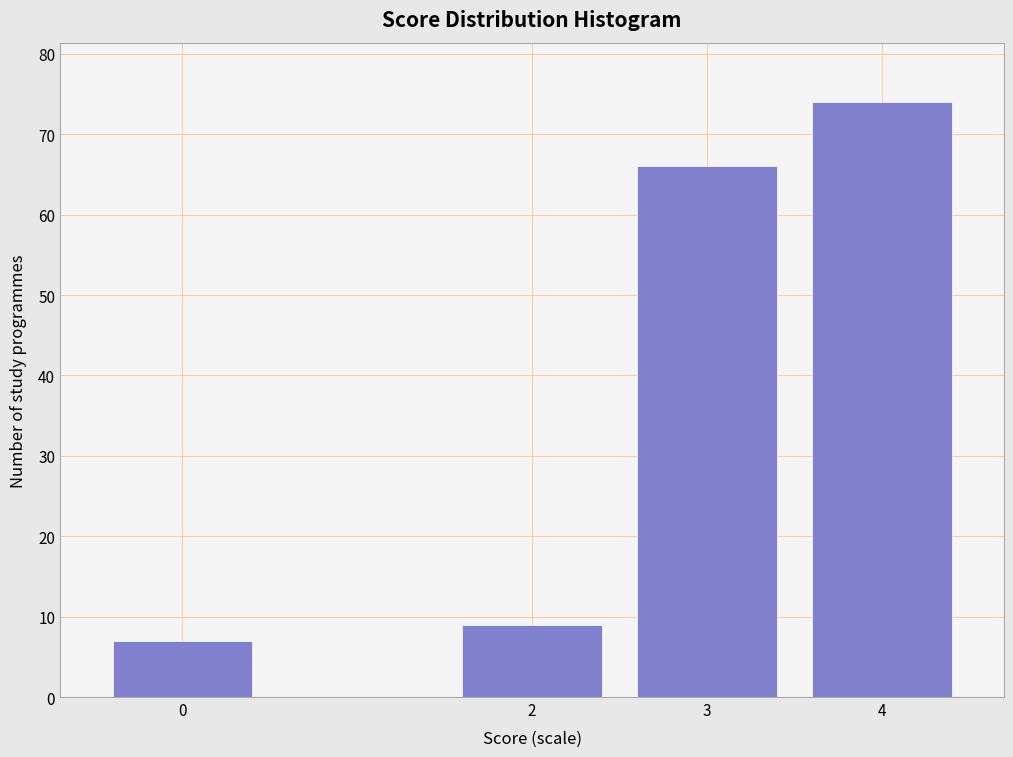

Reading left to right, list all the values displayed in this chart.

0=7	2=9	3=66	4=74